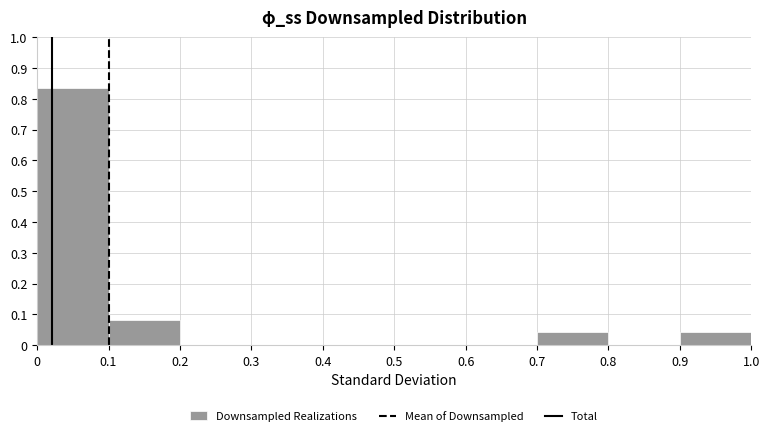

Reading left to right, transcribe this chart: for each bar, give the range it covers on the x-axis and its height. The values are not printed on the chart, so give them approximately, as read against the axis.

0 to 0.1: 0.83
0.1 to 0.2: 0.08
0.2 to 0.3: 0
0.3 to 0.4: 0
0.4 to 0.5: 0
0.5 to 0.6: 0
0.6 to 0.7: 0
0.7 to 0.8: 0.04
0.8 to 0.9: 0
0.9 to 1.0: 0.04